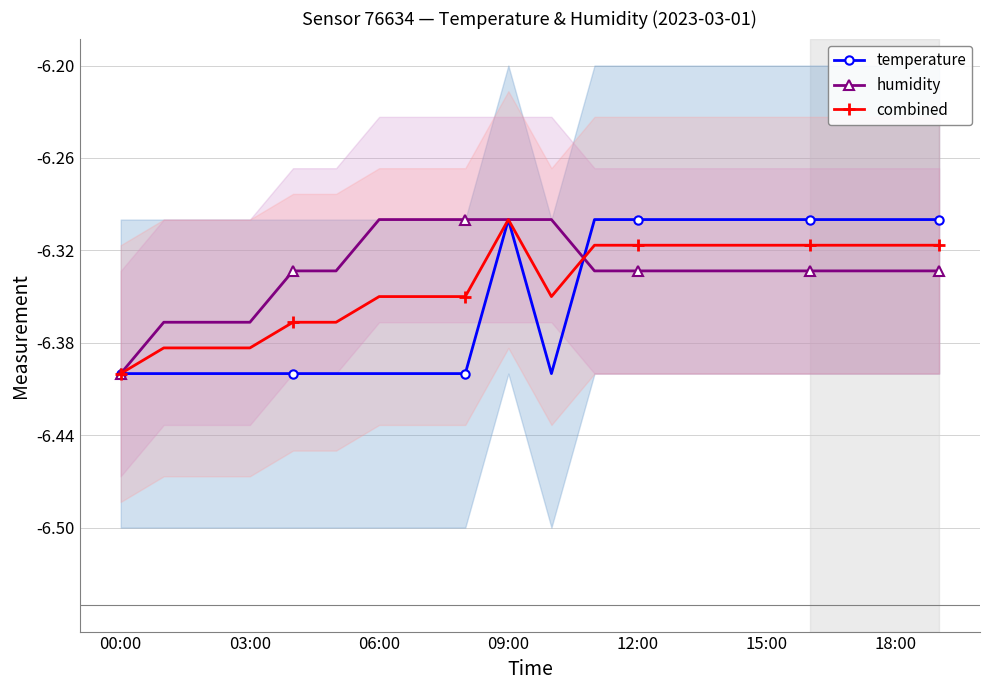

Rank the series by their maximum value, from lowest to highest.

temperature, humidity, combined